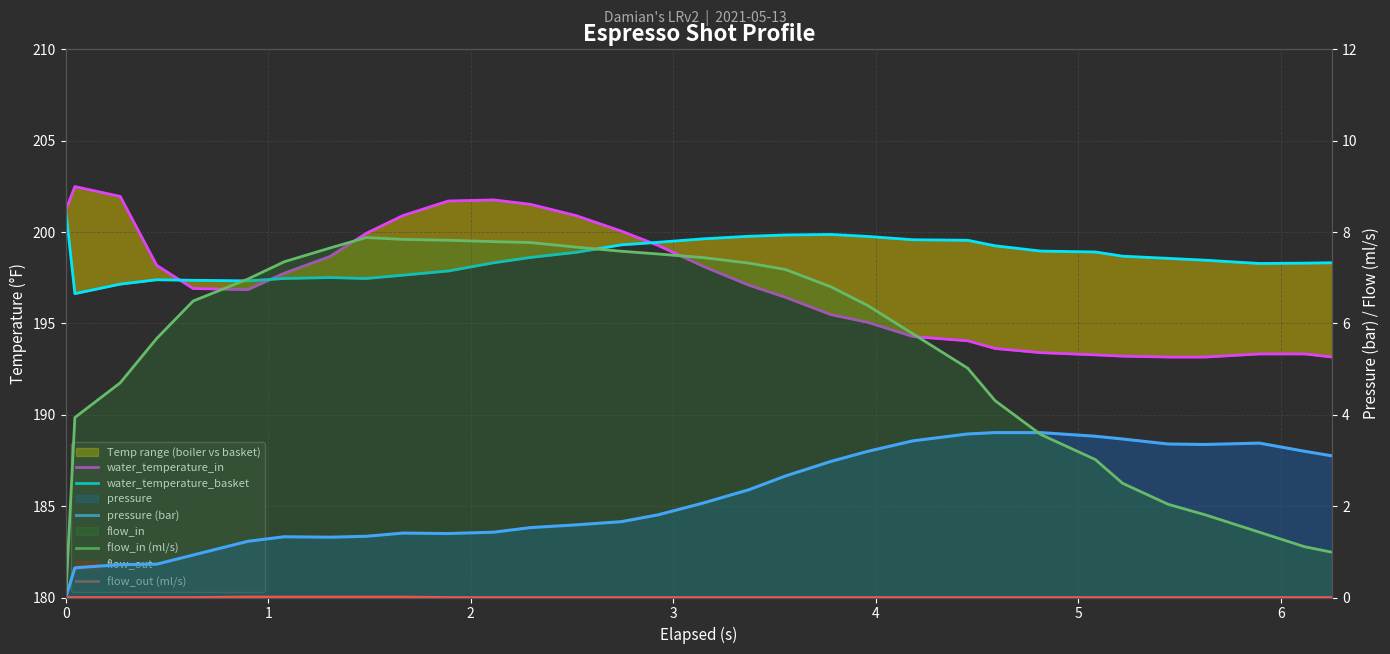

How many lines are shown in the chart?

5